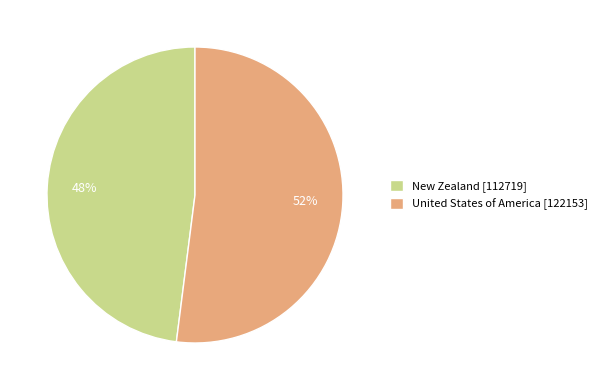

Approximately how many times larger is the value at United States of America [122153] compared to New Zealand [112719]?

1.1